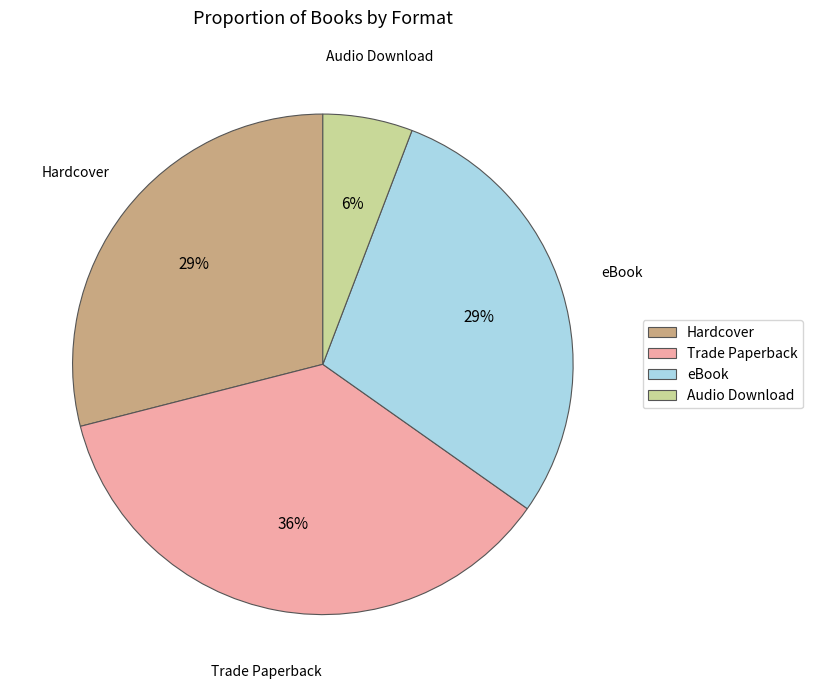

To the nearest percent, what is the difference between the eBook and Trade Paperback slice percentages?

7%